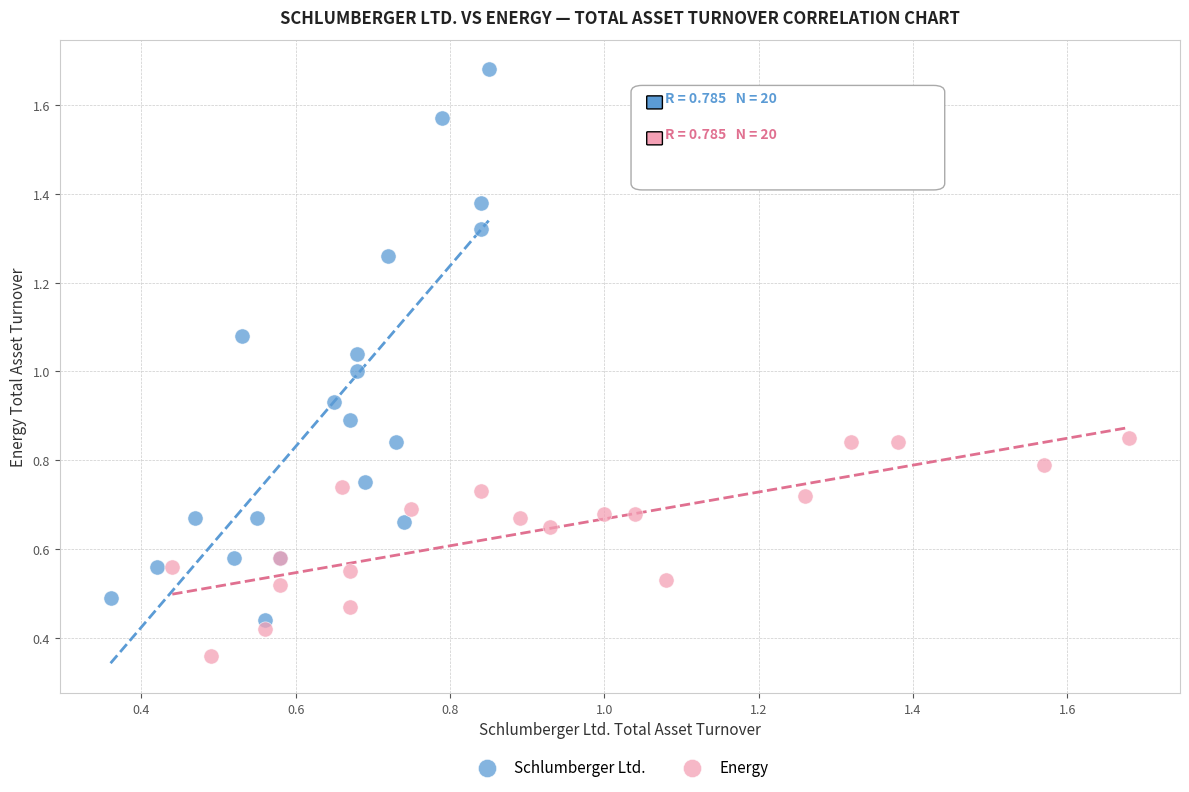

Which series reaches the minimum Y coordinate?

Energy